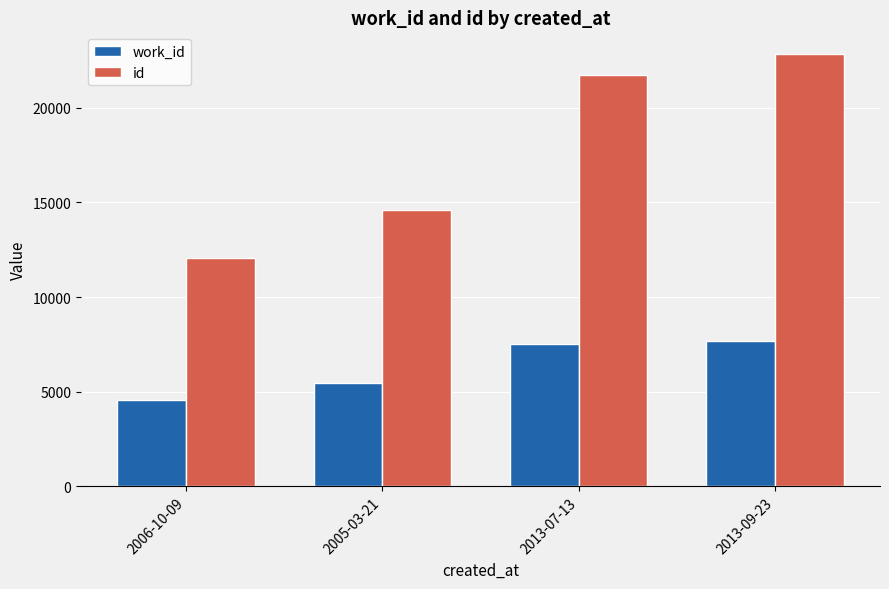

What is the sum of the id values at 2005-03-21 and 2013-09-23?

37421